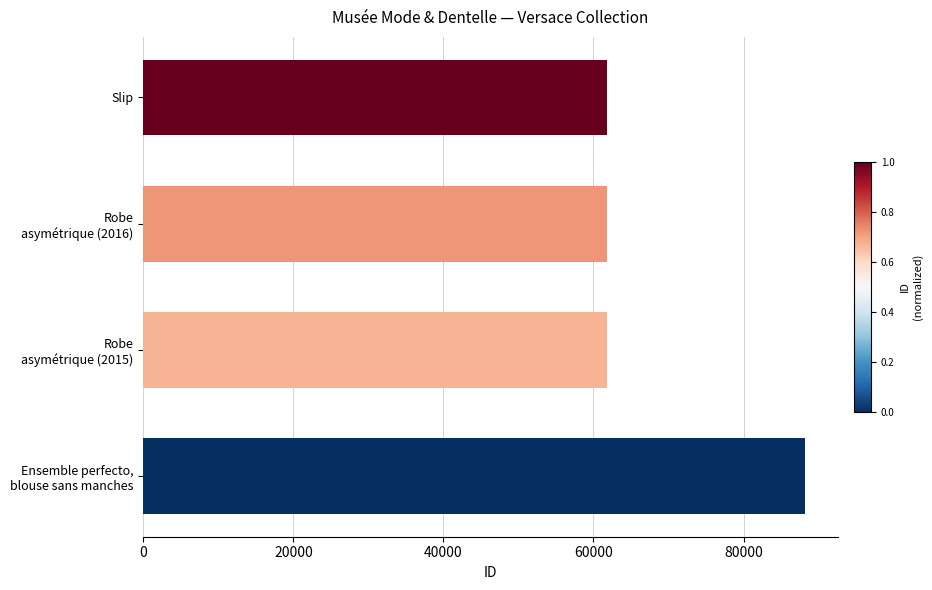

Does the chart contain stacked bars?

No